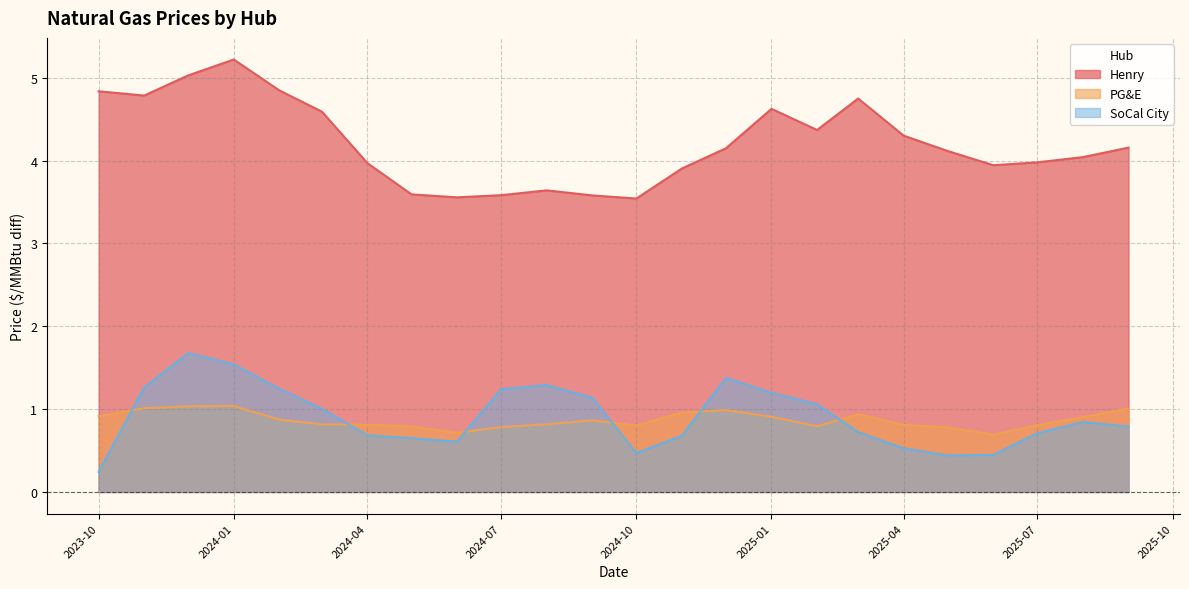

What is the total value across all series at 2025-02-01?

6.2